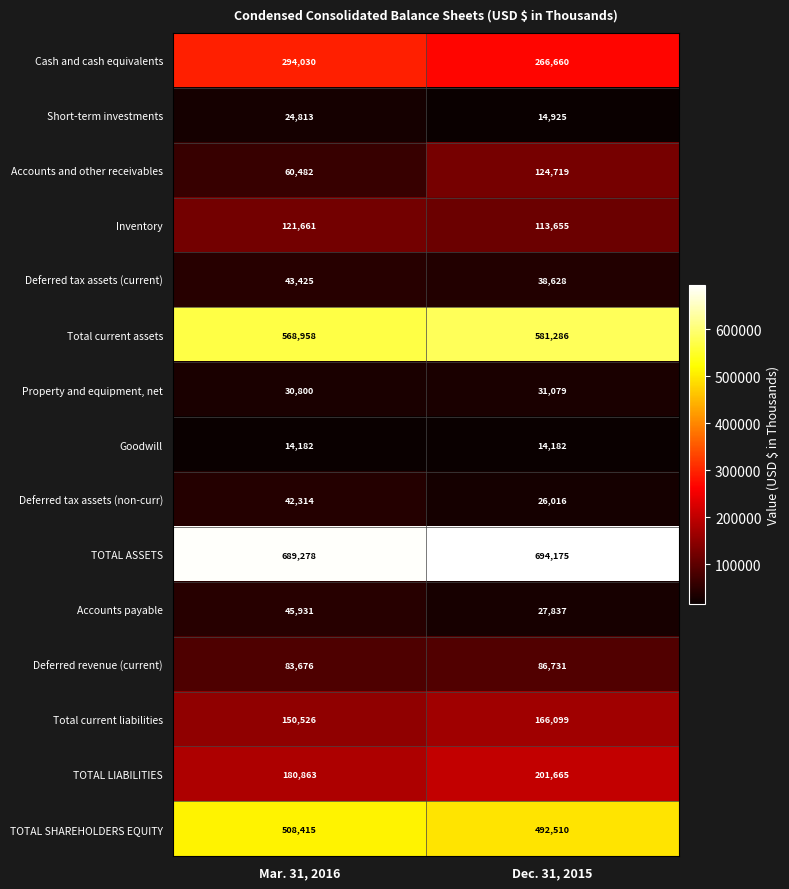

Reading left to right, list all the values displayed in this chart.

Cash and cash equivalents: Mar. 31, 2016=294030	Dec. 31, 2015=266660
Short-term investments: Mar. 31, 2016=24813	Dec. 31, 2015=14925
Accounts and other receivables: Mar. 31, 2016=60482	Dec. 31, 2015=124719
Inventory: Mar. 31, 2016=121661	Dec. 31, 2015=113655
Deferred tax assets (current): Mar. 31, 2016=43425	Dec. 31, 2015=38628
Total current assets: Mar. 31, 2016=568958	Dec. 31, 2015=581286
Property and equipment, net: Mar. 31, 2016=30800	Dec. 31, 2015=31079
Goodwill: Mar. 31, 2016=14182	Dec. 31, 2015=14182
Deferred tax assets (non-curr): Mar. 31, 2016=42314	Dec. 31, 2015=26016
TOTAL ASSETS: Mar. 31, 2016=689278	Dec. 31, 2015=694175
Accounts payable: Mar. 31, 2016=45931	Dec. 31, 2015=27837
Deferred revenue (current): Mar. 31, 2016=83676	Dec. 31, 2015=86731
Total current liabilities: Mar. 31, 2016=150526	Dec. 31, 2015=166099
TOTAL LIABILITIES: Mar. 31, 2016=180863	Dec. 31, 2015=201665
TOTAL SHAREHOLDERS EQUITY: Mar. 31, 2016=508415	Dec. 31, 2015=492510